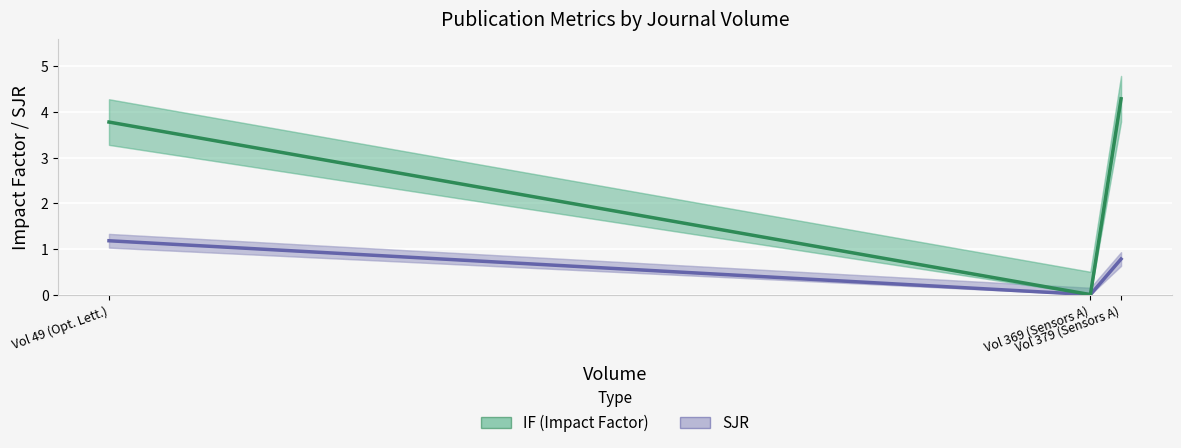

What is the average value of the IF (Impact Factor) series?

2.7